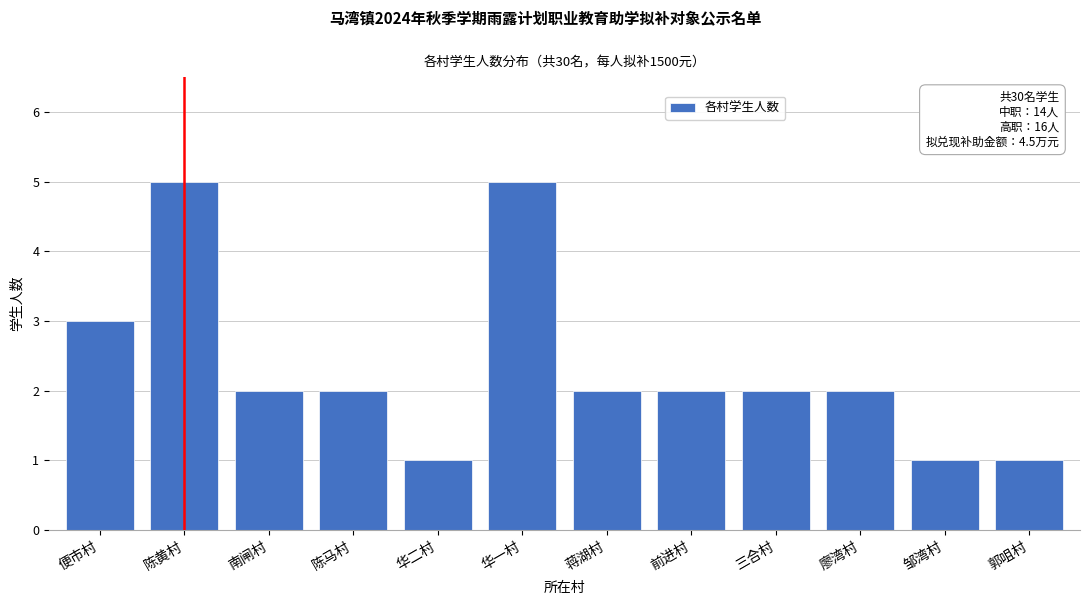

Reading left to right, list all the values displayed in this chart.

便市村=3	陈黄村=5	南闸村=2	陈马村=2	华二村=1	华一村=5	蒋湖村=2	前进村=2	三合村=2	廖湾村=2	邹湾村=1	郭咀村=1